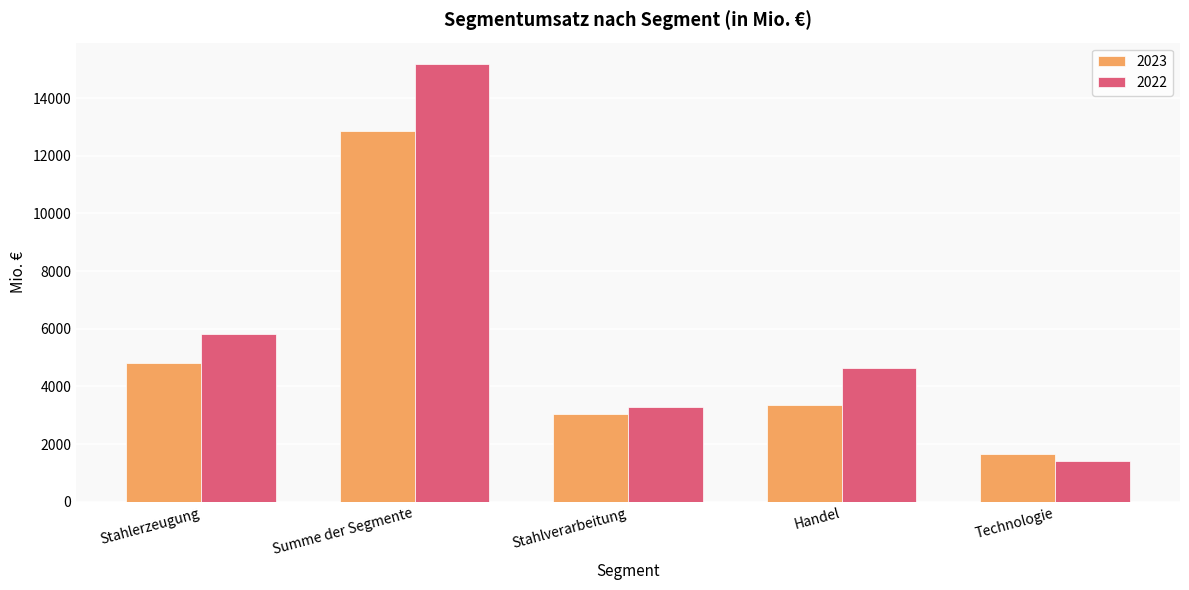

What is the difference between the maximum and minimum values in the 2022 series?

13737.6